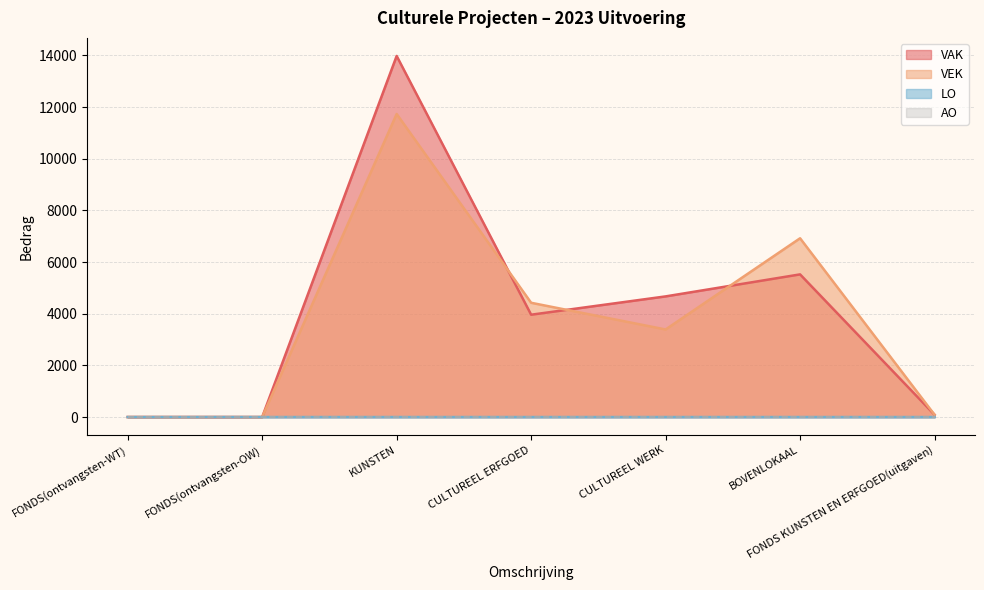

Between BOVENLOKAAL and FONDS KUNSTEN EN ERFGOED(uitgaven), which series saw the biggest shift?

VEK